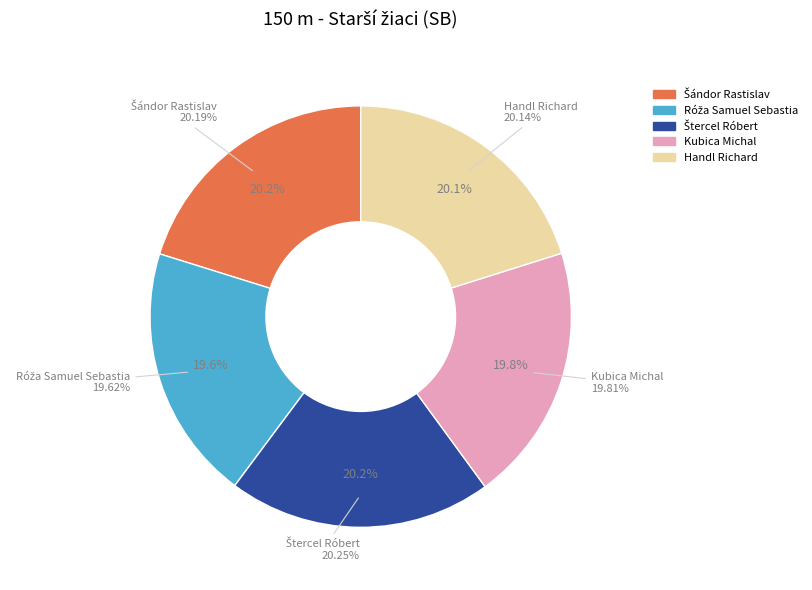

Is it true that Kubica Michal is 20% of the pie?

True